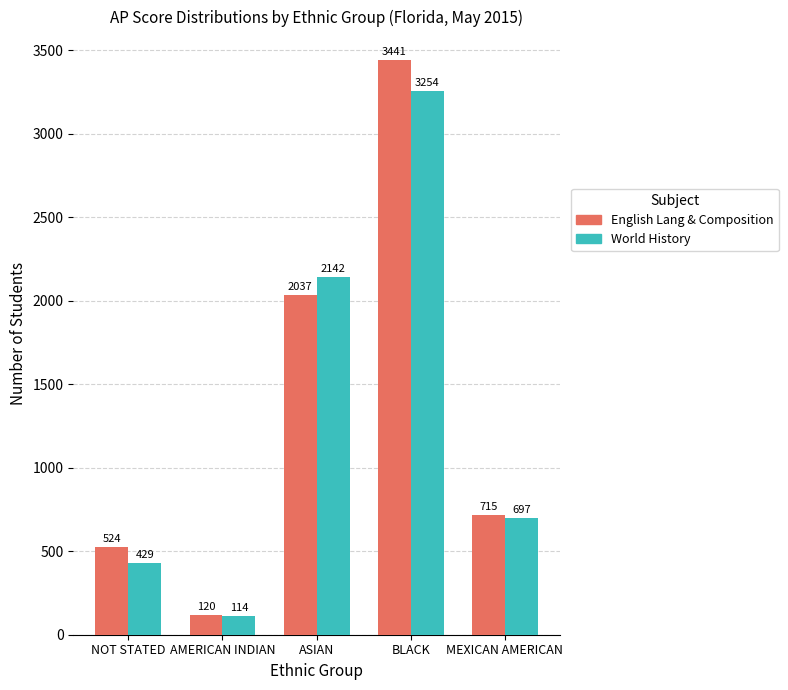

What is the difference between the highest and lowest values at ASIAN?

105